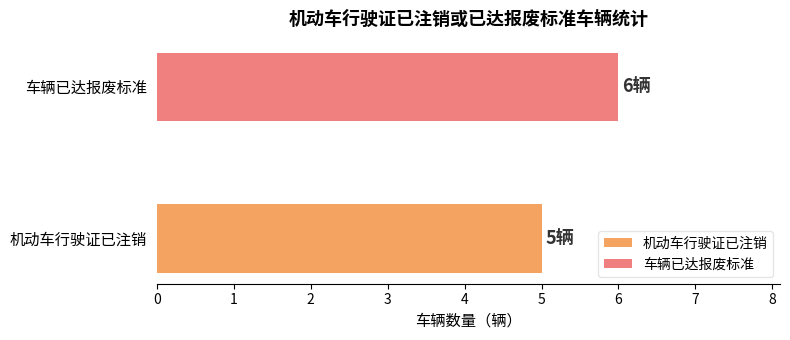

Rank the series by their maximum value, from lowest to highest.

机动车行驶证已注销, 车辆已达报废标准